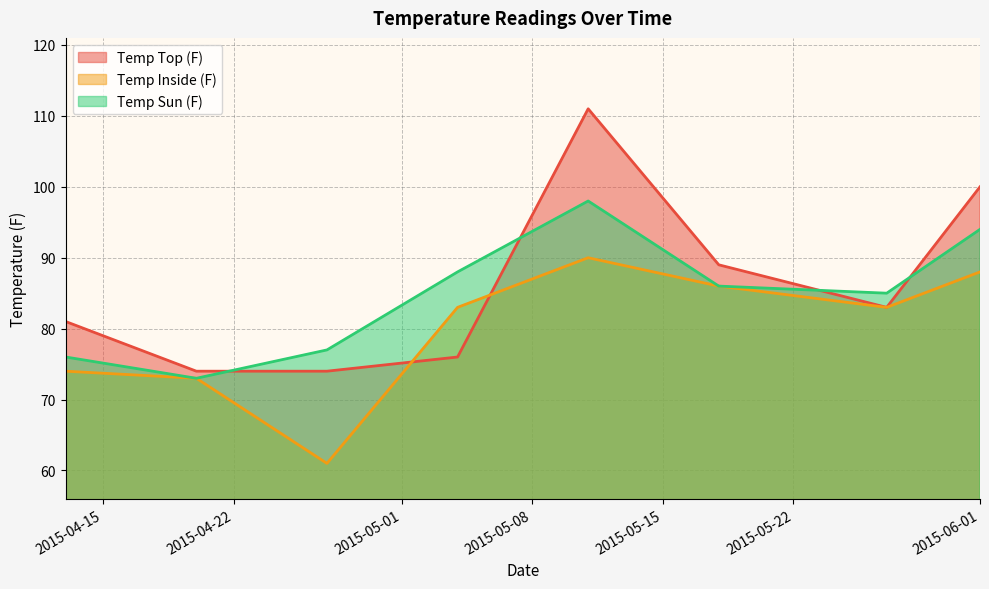

How many interior local peaks does the Temp Top (F) series have?

1